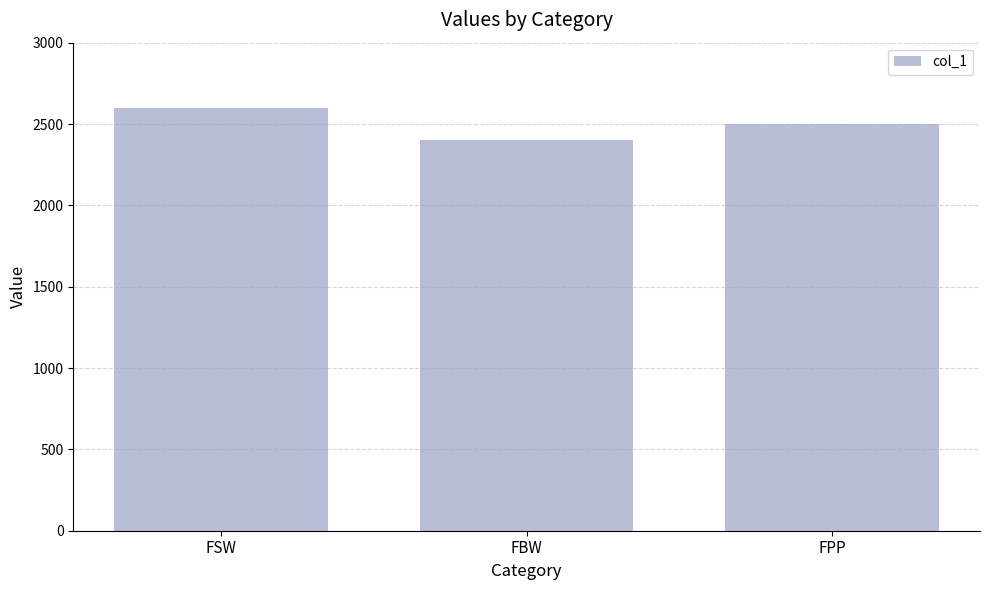

How many values are between 2400 and 2600?

3